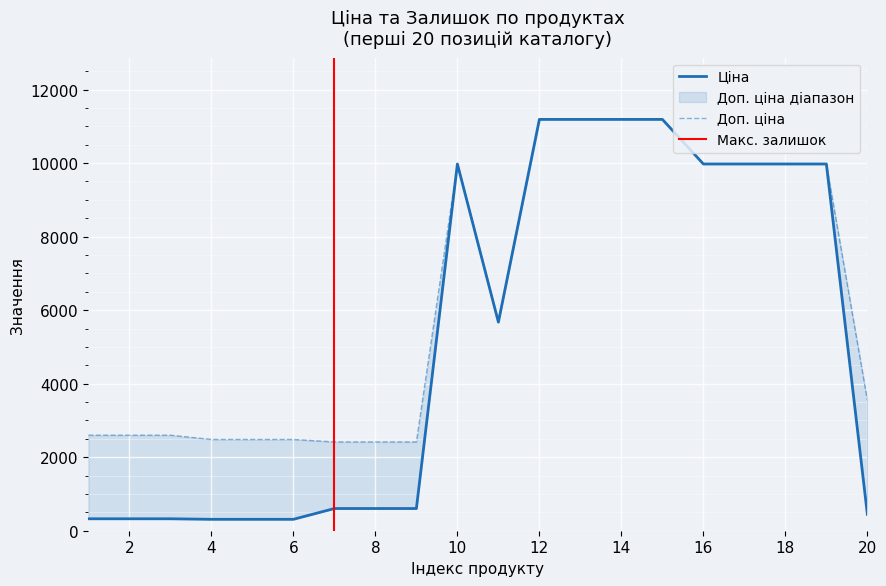

True or false: Ціна and Доп. ціна cross at least once.

False